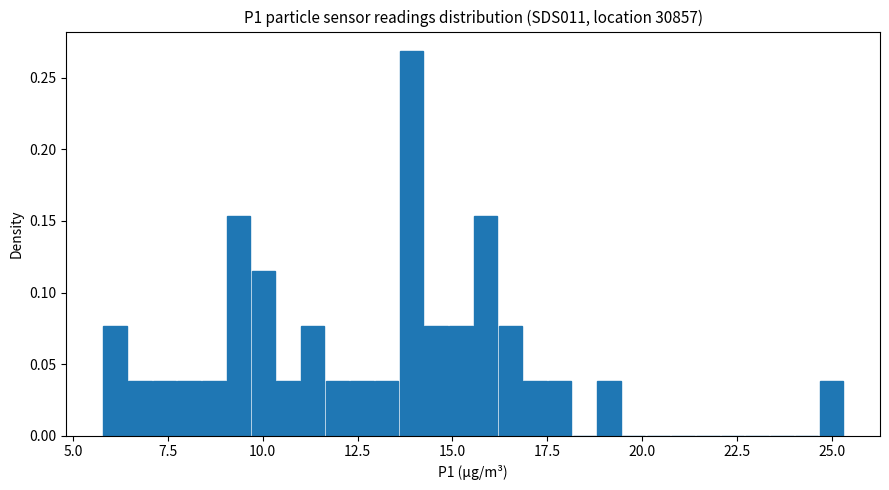

Around what value on the x-axis is the tallest bar? Give the approximate position of its centre, as read against the axis.

14.0